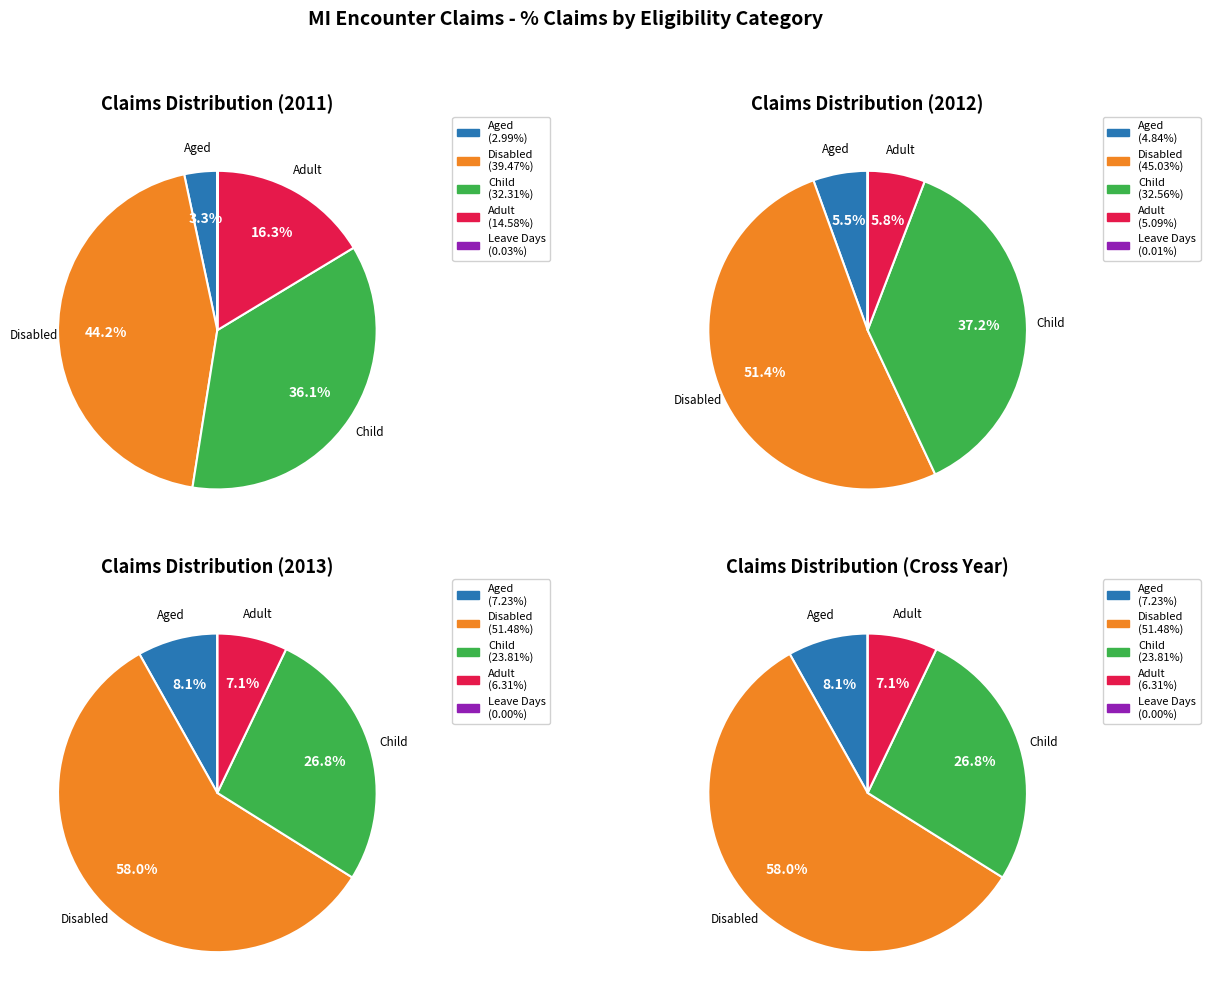

Which slice is the largest?

% Claims - Disabled